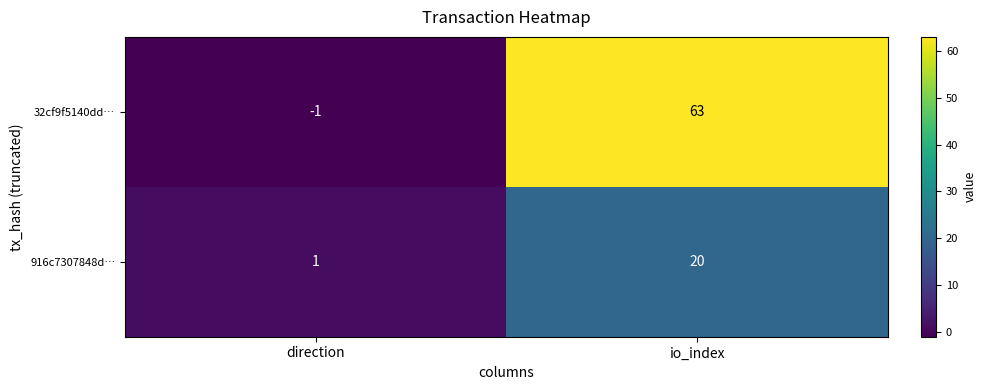

What is the difference between the maximum and minimum values in the 32cf9f5140dd… series?

64